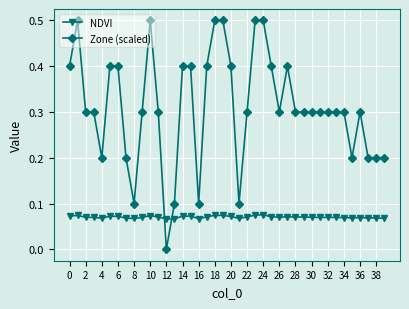

Rank the series by their maximum value, from highest to lowest.

Zone (scaled), NDVI